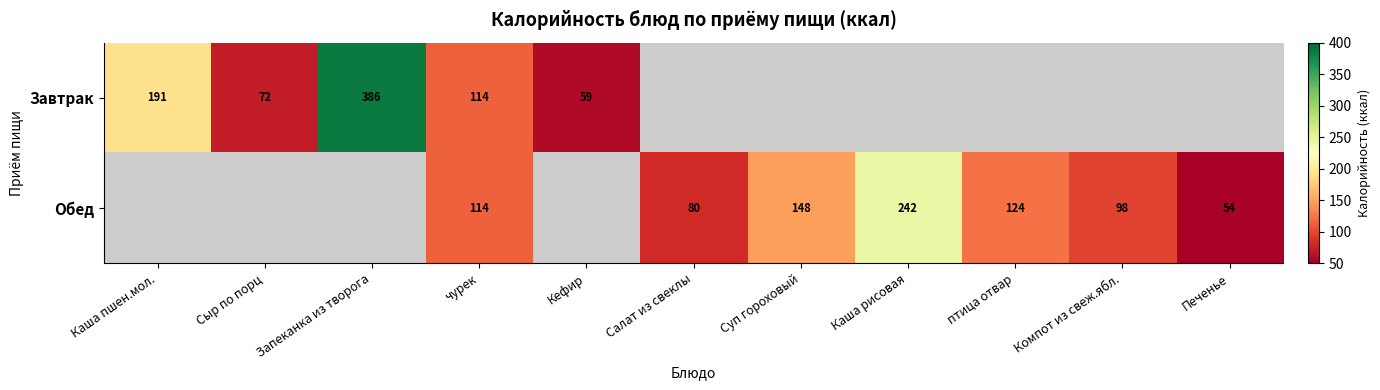

Is the value of Обед at птица отвар greater than the value of Завтрак at чурек?

Yes